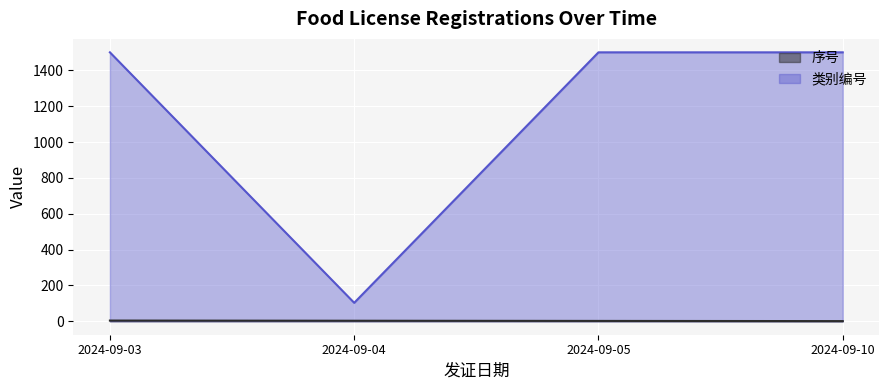

What is the minimum value for 序号?

1